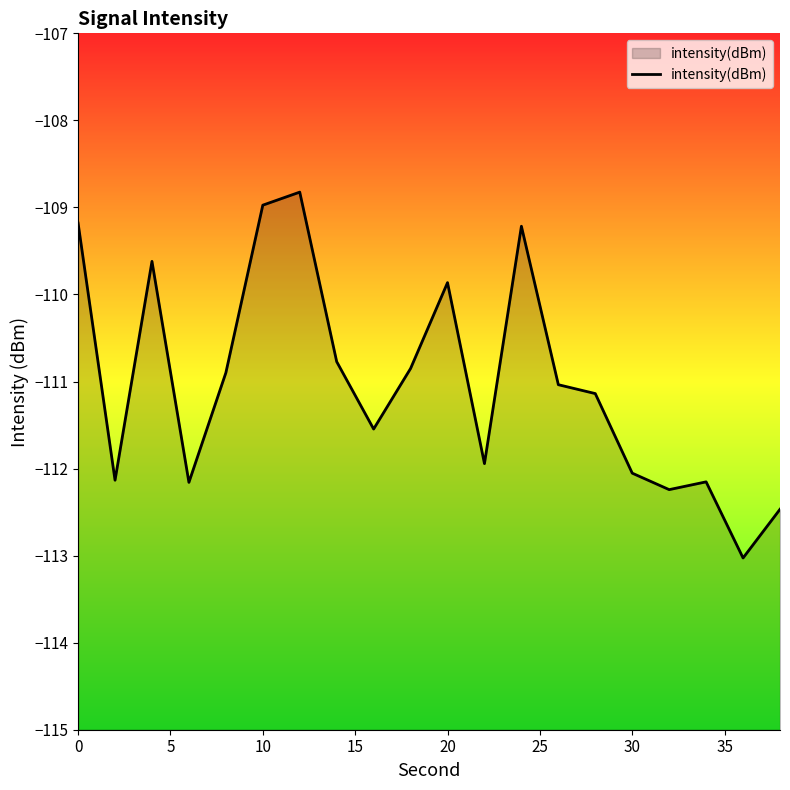

How many lines are shown in the chart?

1